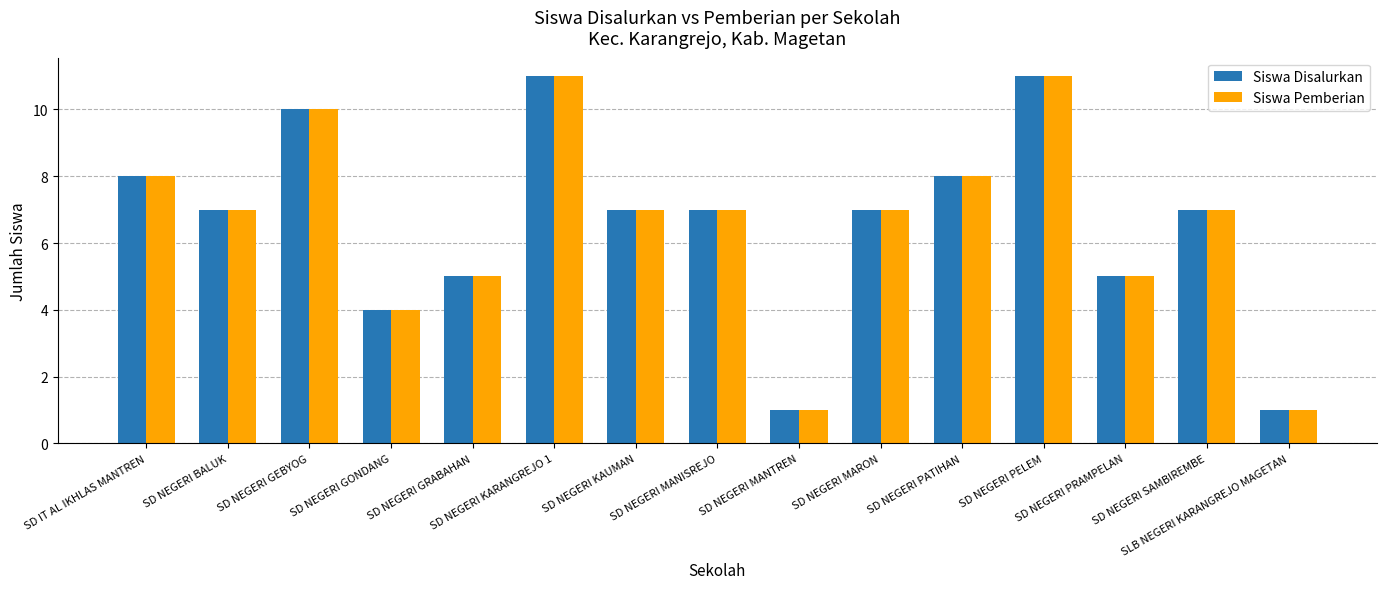

What is the label of the 8th bar from the right?

SD NEGERI MANISREJO